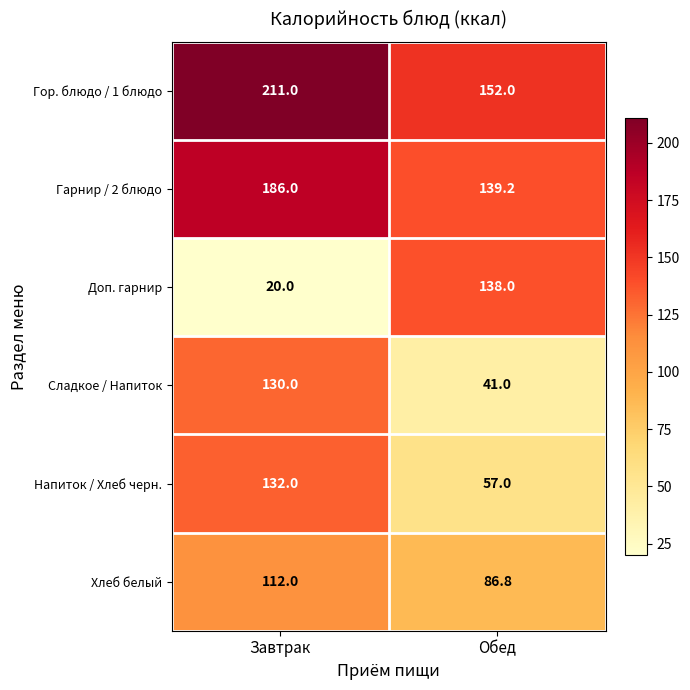

Which label corresponds to the smallest value in the chart?

Завтрак